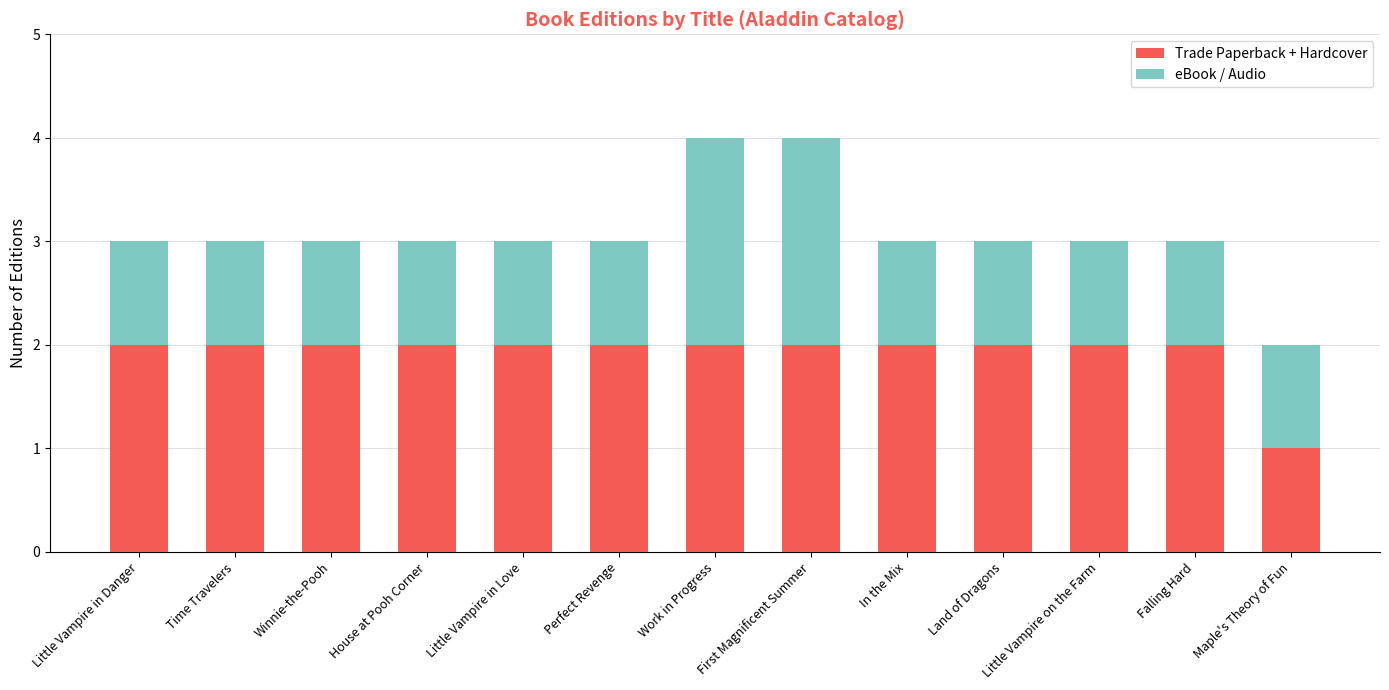

What is the total value across all series at In the Mix?

3